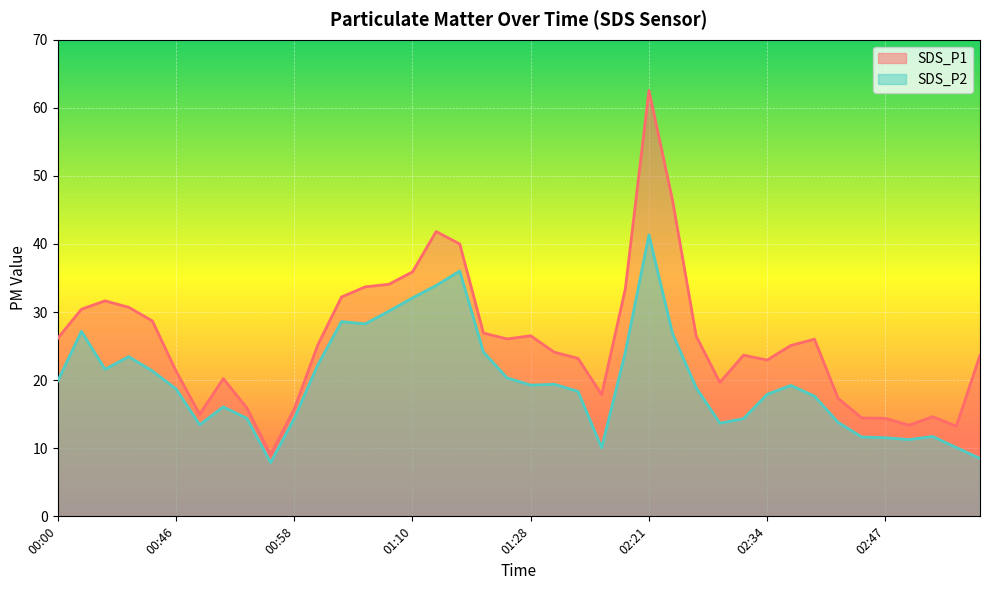

At which label is SDS_P2 closest to 24?

02:05